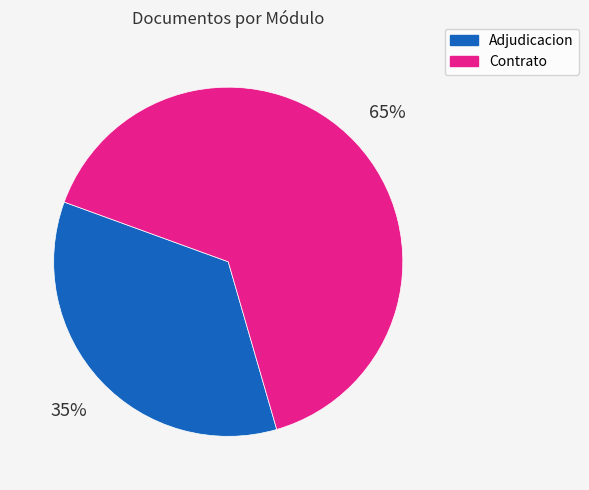

Is there a majority slice in this chart?

Yes